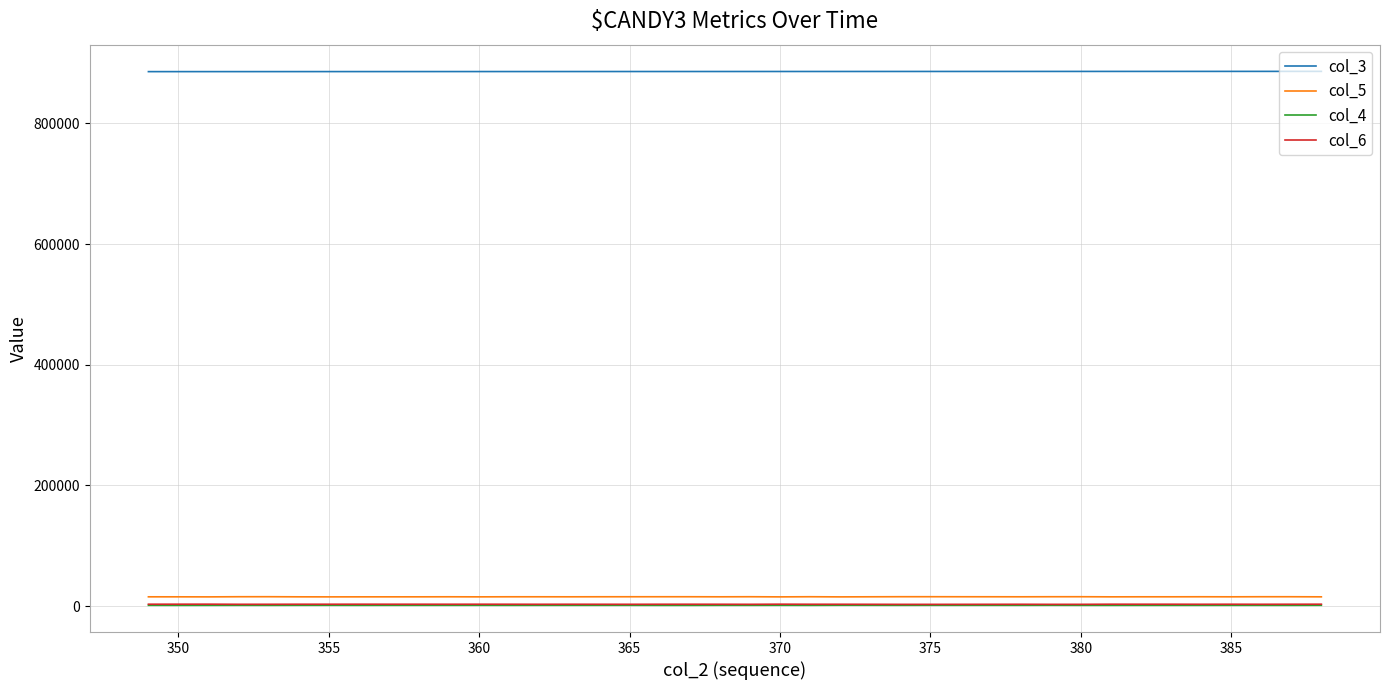

True or false: col_6 and col_5 intersect in this chart.

False